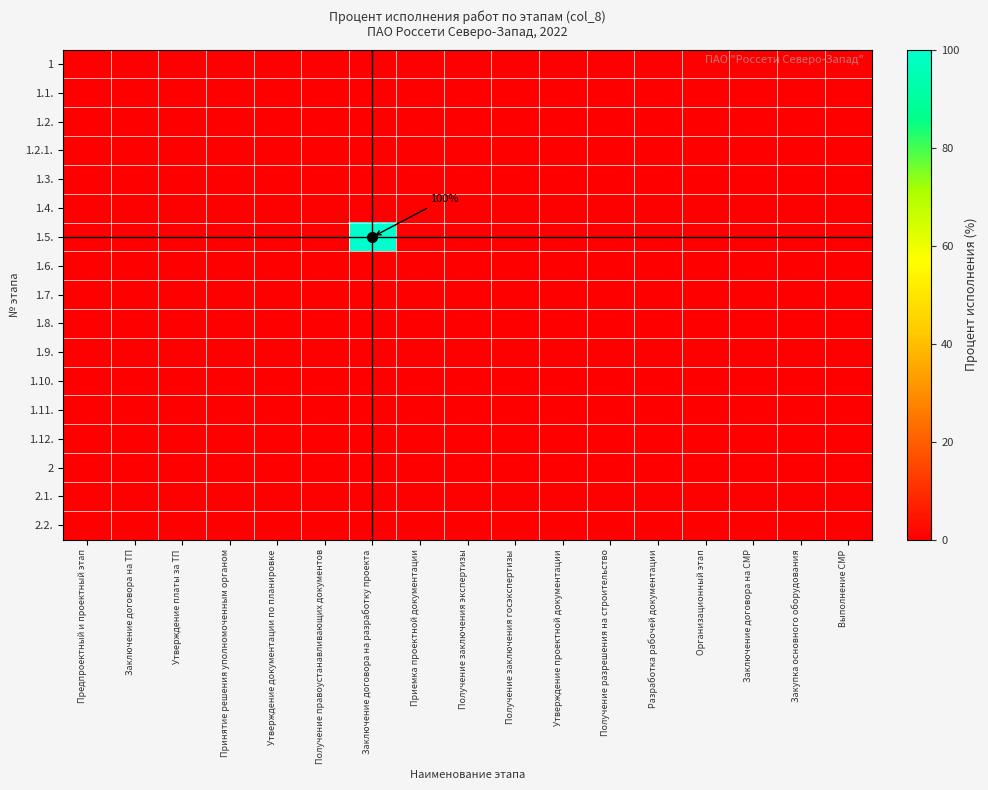

Which has a higher value, Принятие решения уполномоченным органом or Утверждение платы за ТП?

Принятие решения уполномоченным органом